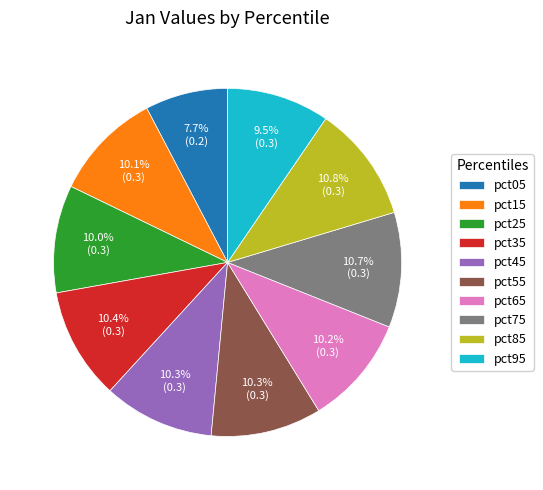

True or false: pct85 accounts for 5% of the total.

False